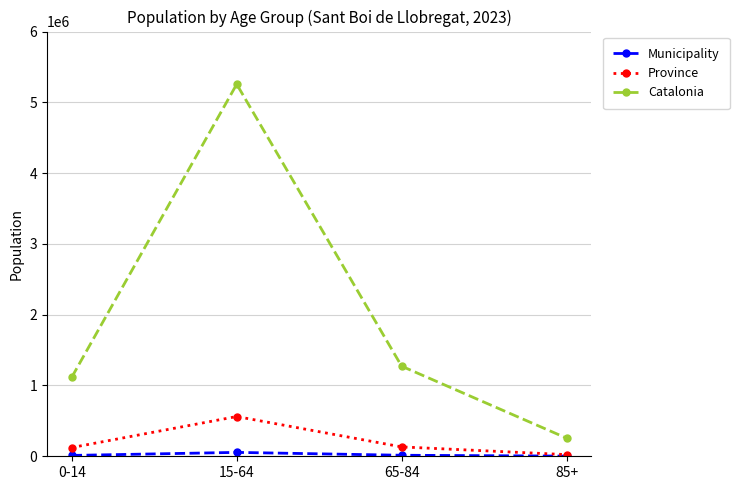

What is the difference between the Catalonia values at 15-64 and 65-84?

3983186